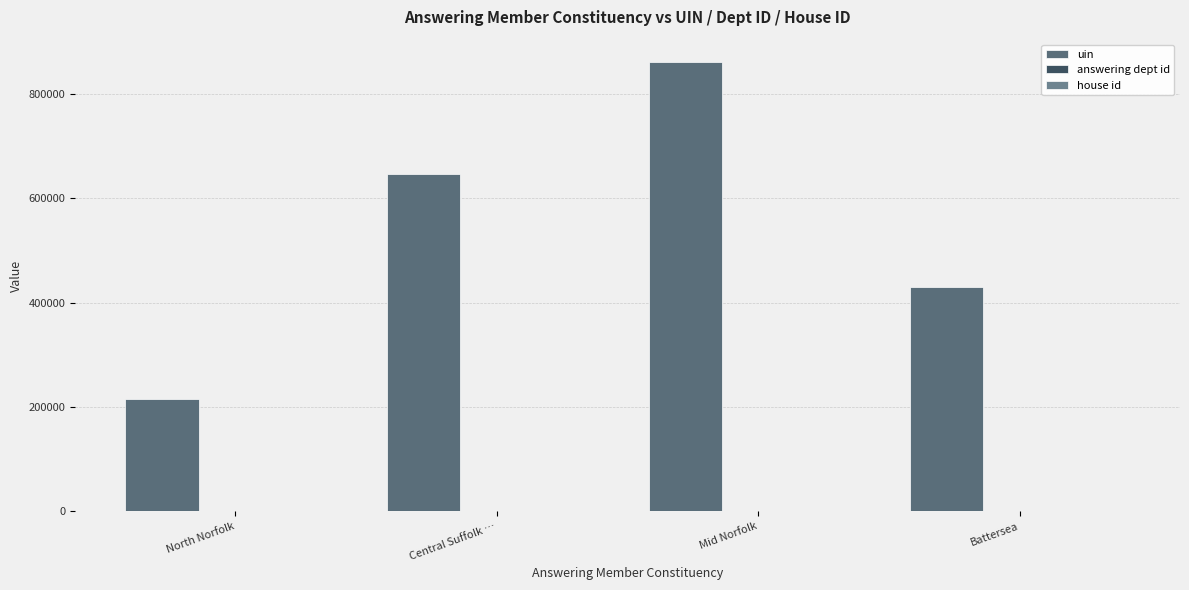

How many categories are shown in the chart?

4